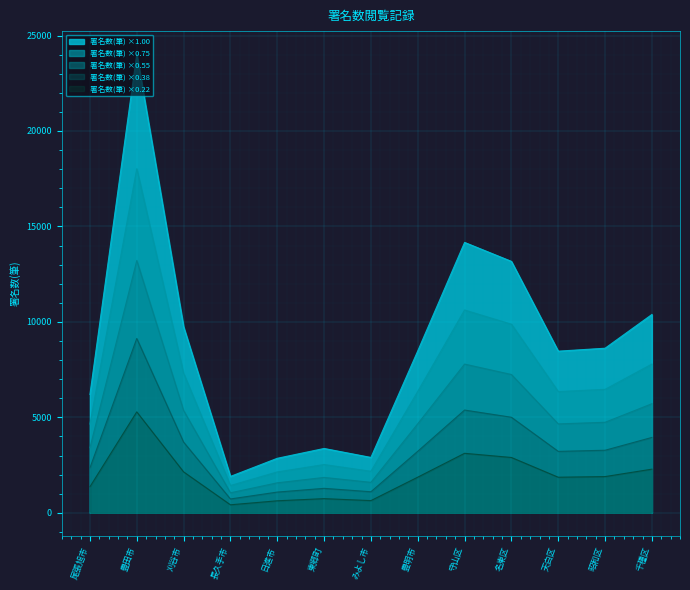

How many lines are shown in the chart?

5